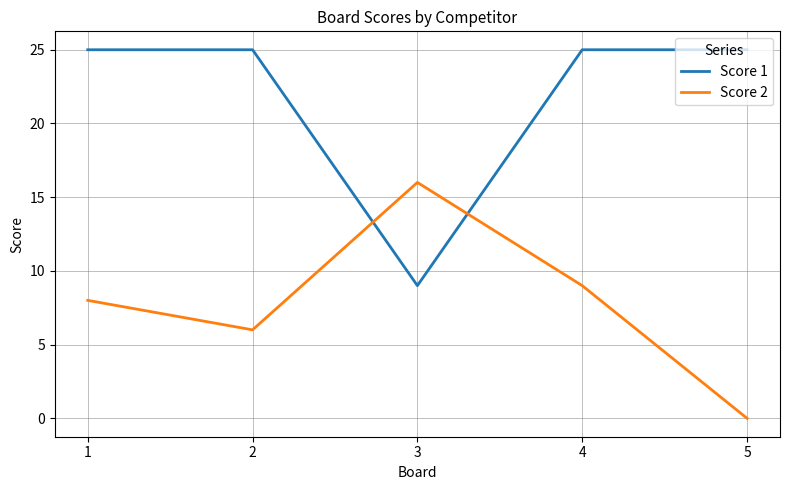

Is the value of Score 1 at 4 greater than the value of Score 2 at 5?

Yes